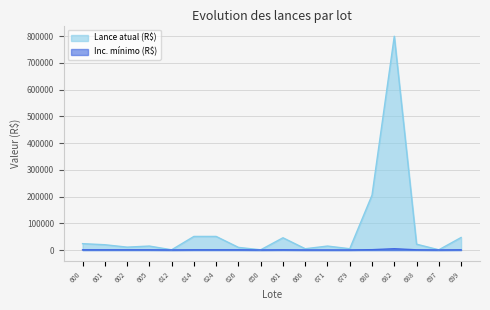

What is the sum of all Inc. mínimo (R$) values?

19500